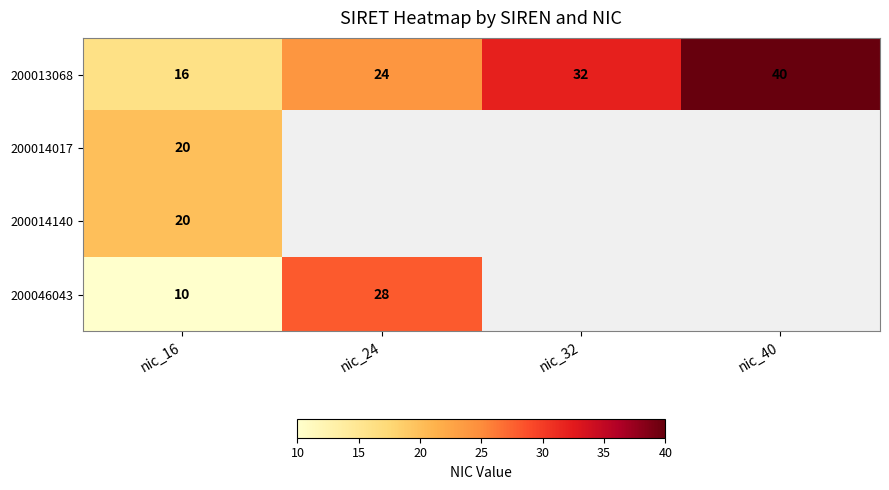

What is the average value of the 200013068 series?

28